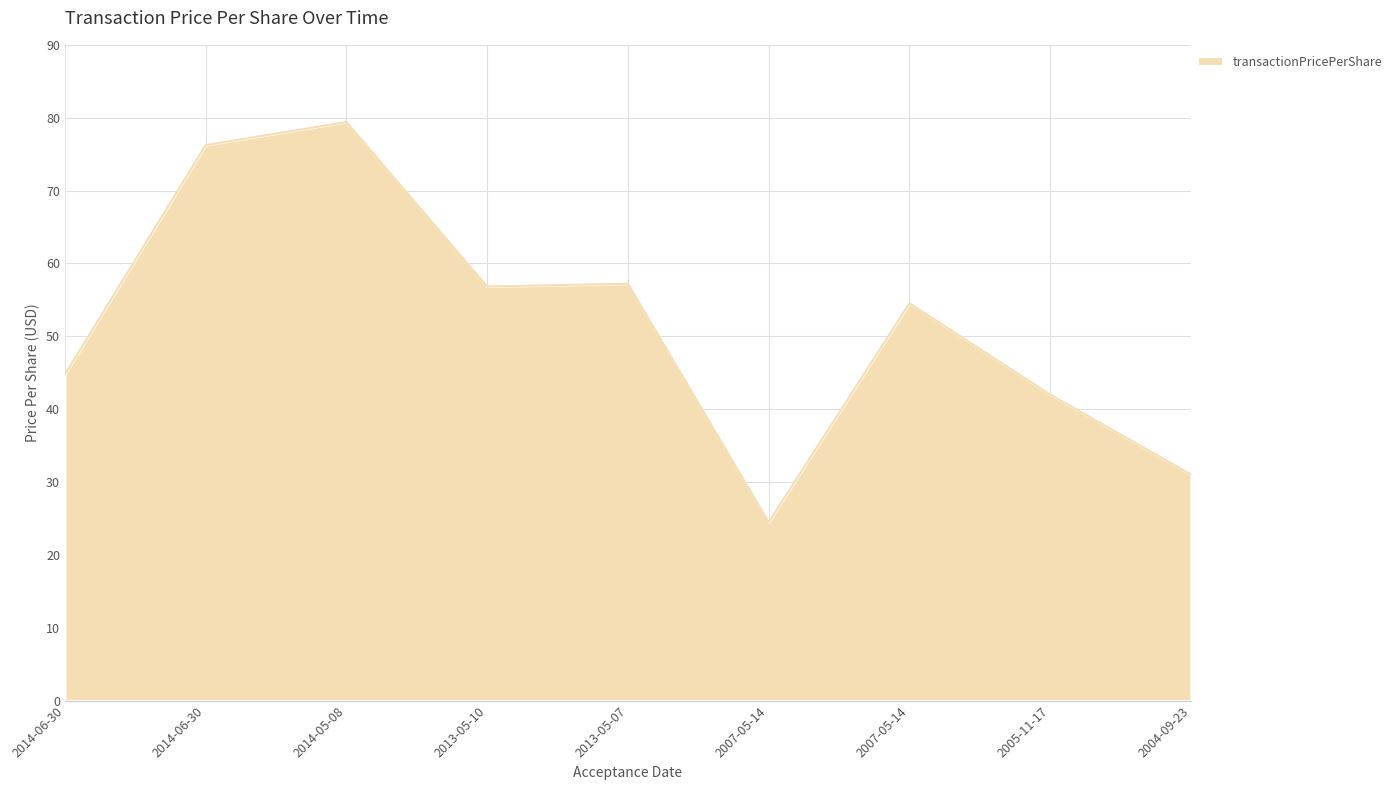

Is this an area chart (filled region under the line)?

Yes